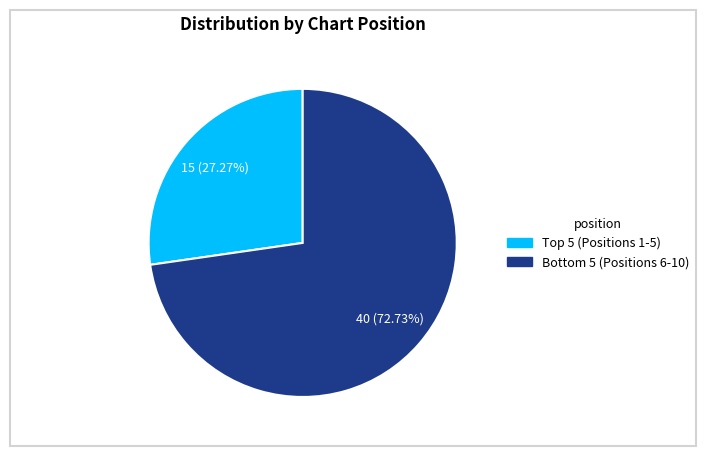

Is there a majority slice in this chart?

Yes